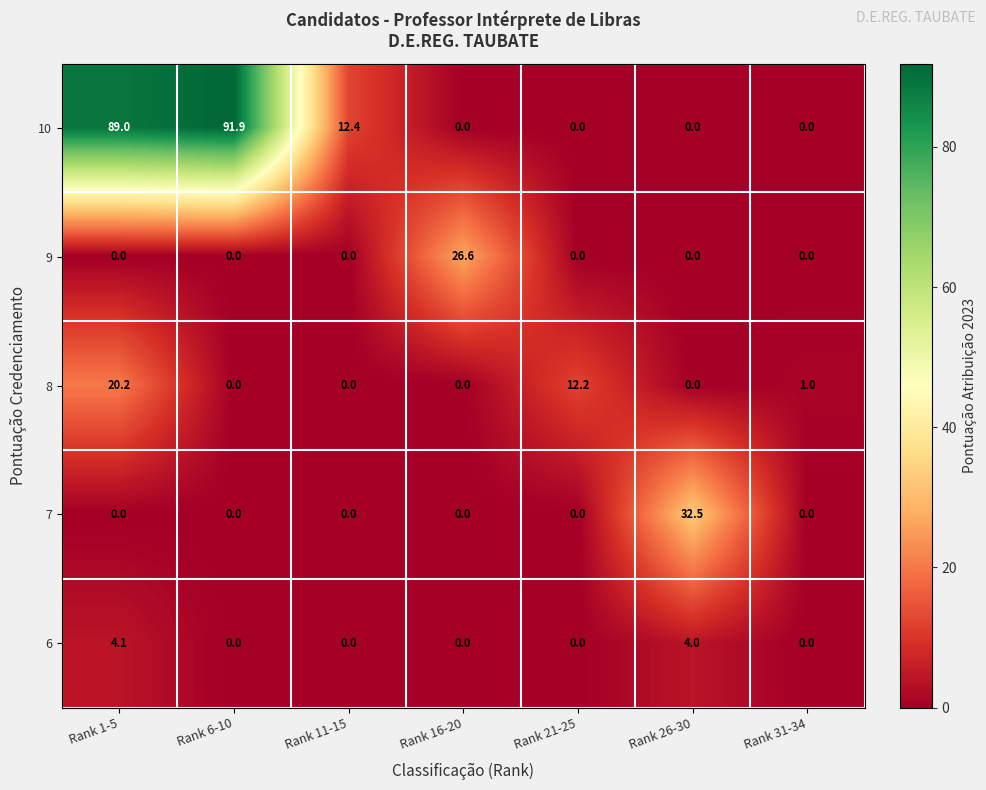

Which series has the largest total across all categories?

10